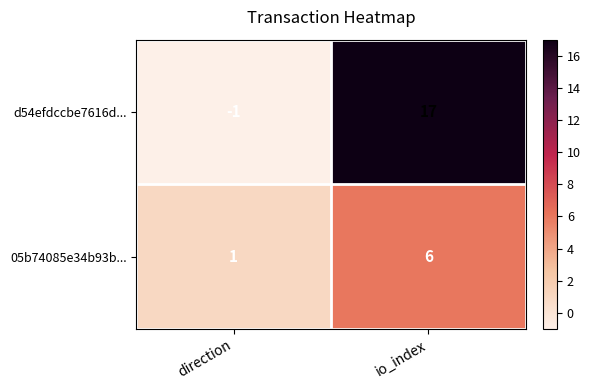

At which label is 05b74085e34b93b... closest to 3?

direction